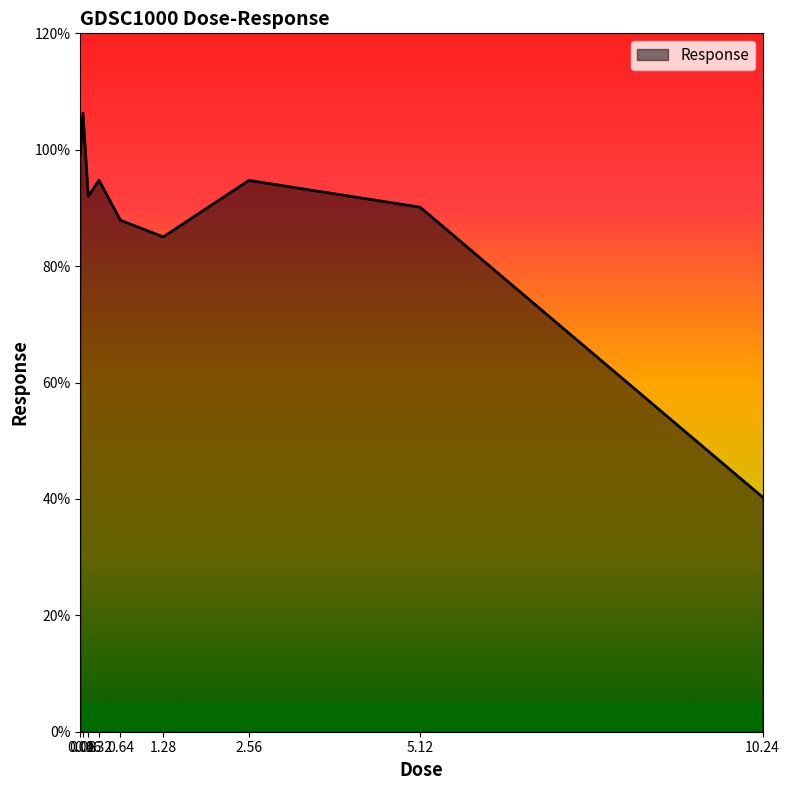

What is the greatest value displayed?

106.3